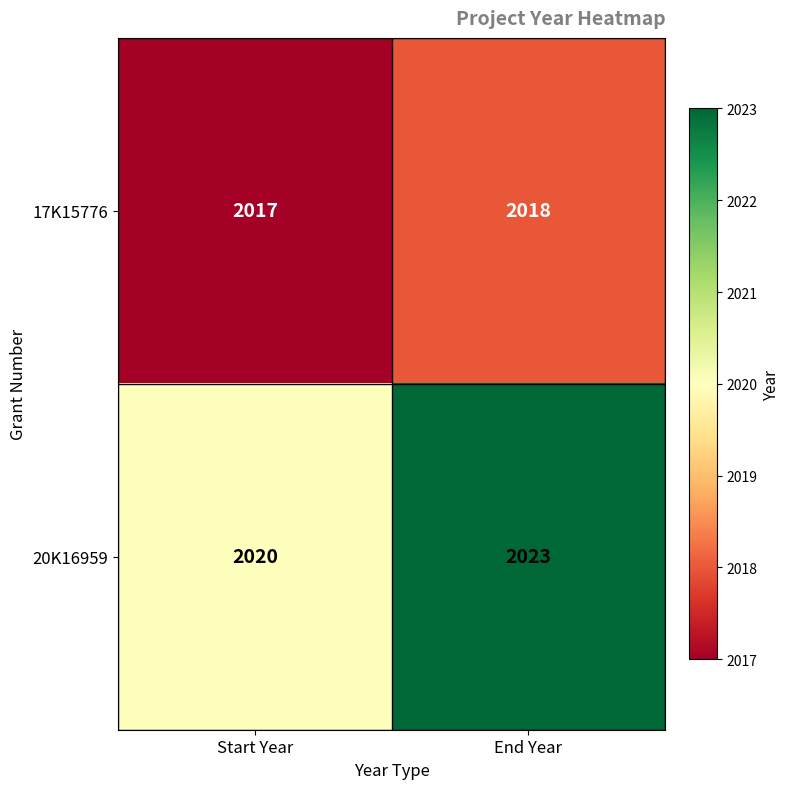

How many series are shown in this chart?

2